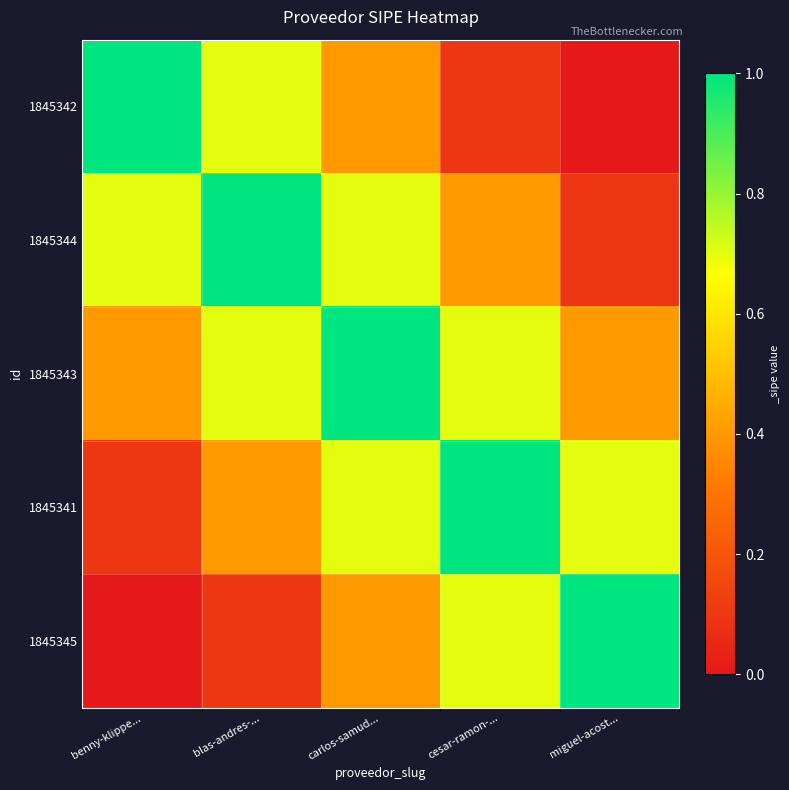

Reading left to right, what are all the values shown in this chart?

1845342: benny-klippe...=1.0	blas-andres-...=0.7	carlos-samud...=0.4	cesar-ramon-...=0.1	miguel-acost...=0.0
1845344: benny-klippe...=0.7	blas-andres-...=1.0	carlos-samud...=0.7	cesar-ramon-...=0.4	miguel-acost...=0.1
1845343: benny-klippe...=0.4	blas-andres-...=0.7	carlos-samud...=1.0	cesar-ramon-...=0.7	miguel-acost...=0.4
1845341: benny-klippe...=0.1	blas-andres-...=0.4	carlos-samud...=0.7	cesar-ramon-...=1.0	miguel-acost...=0.7
1845345: benny-klippe...=0.0	blas-andres-...=0.1	carlos-samud...=0.4	cesar-ramon-...=0.7	miguel-acost...=1.0